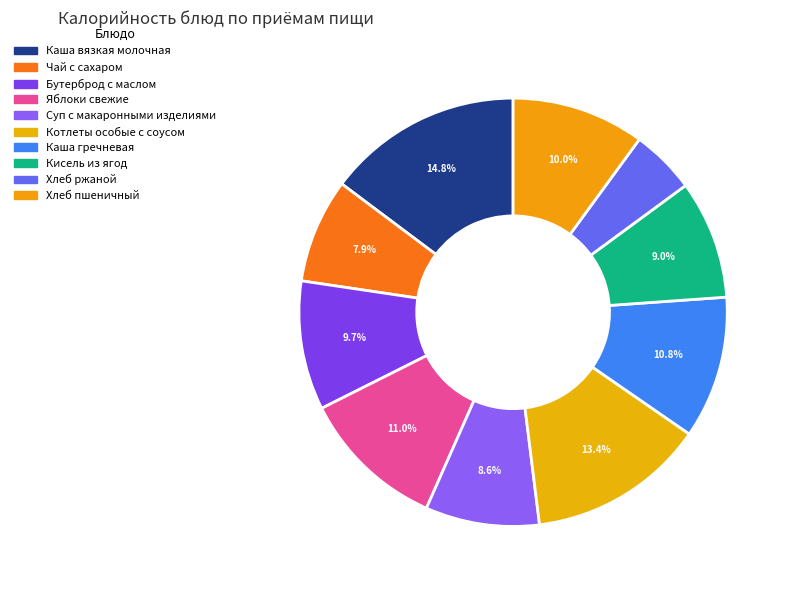

Is it true that Яблоки свежие is 18% of the pie?

False